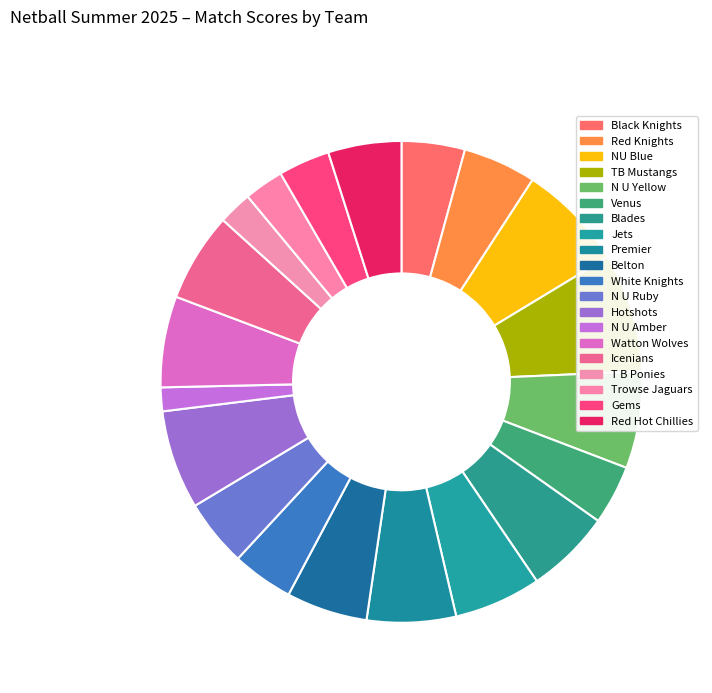

To the nearest percent, what percentage of the pie is N U Amber?

2%